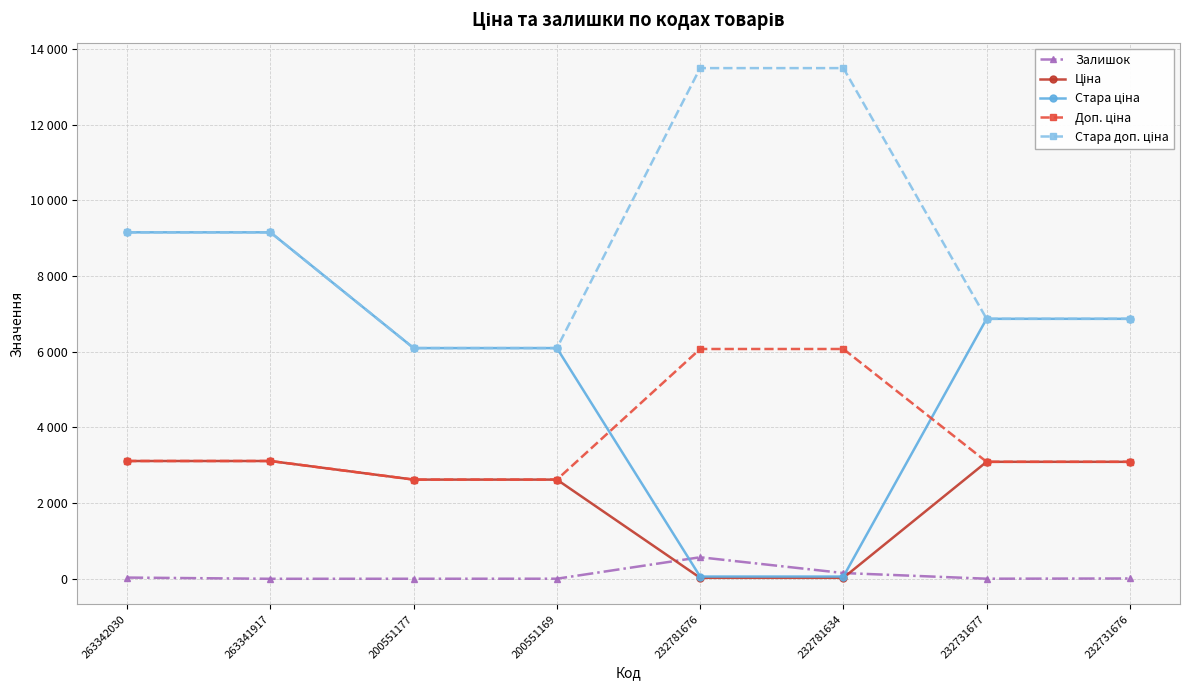

Does the chart have visible grid lines?

Yes